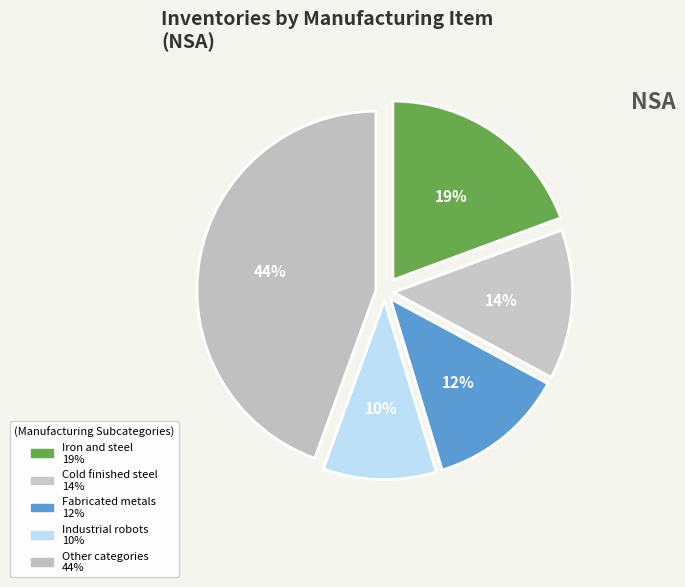

How many segments does this pie chart have?

5